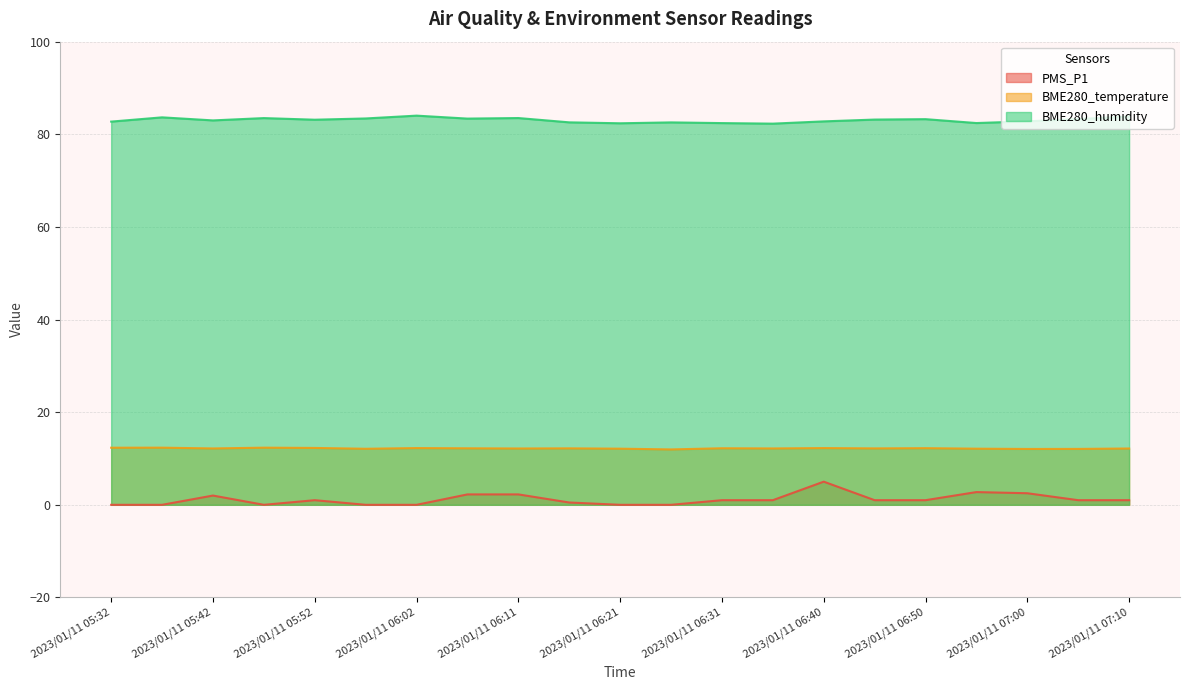

What is the average value of the BME280_temperature series?

12.2